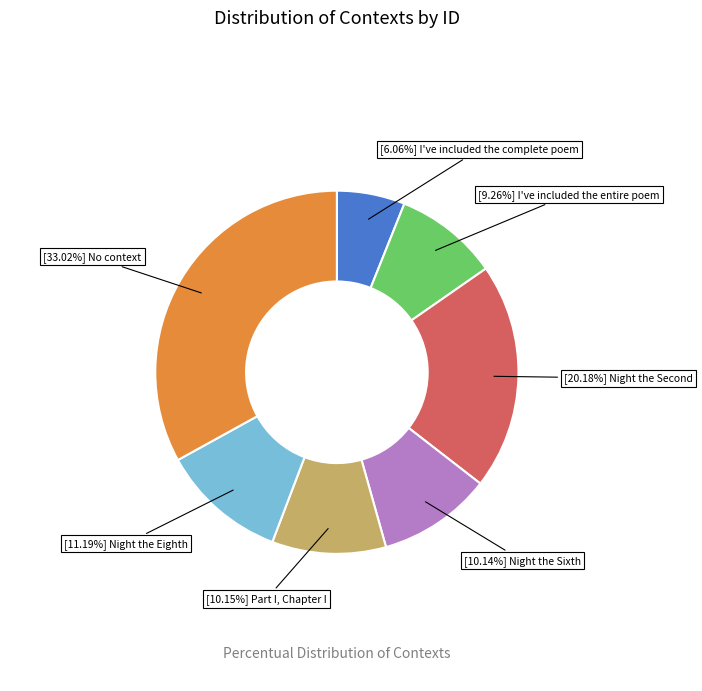

Is there any slice that represents more than half of the pie?

No